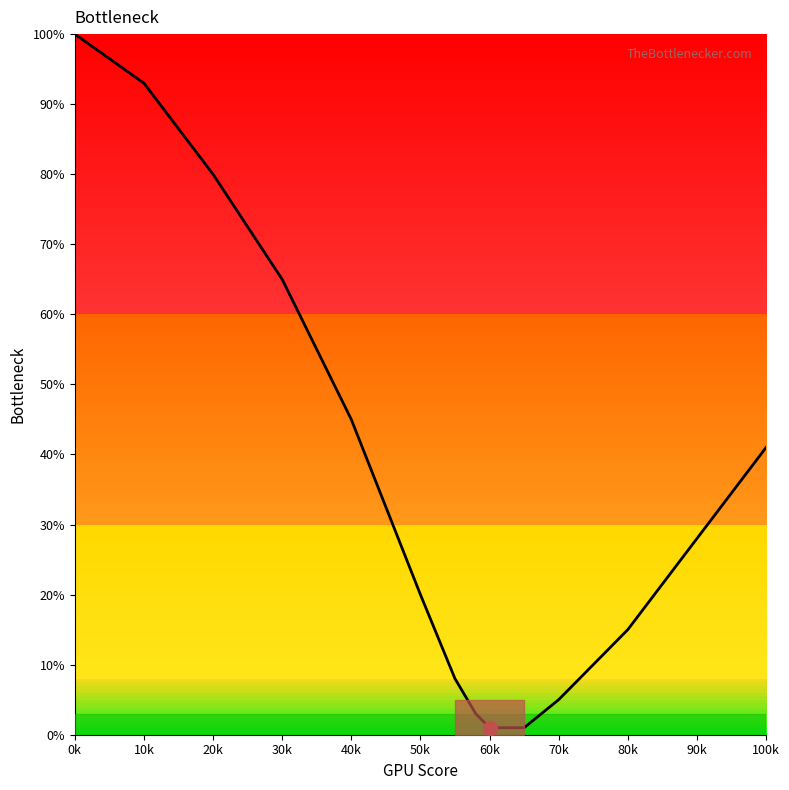

Count the number of categories in the chart.

15